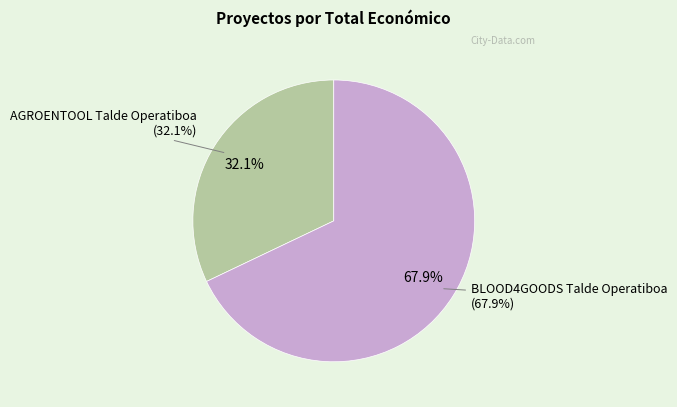

Is it true that AGROENTOOL Talde Operatiboa is 23% of the pie?

False